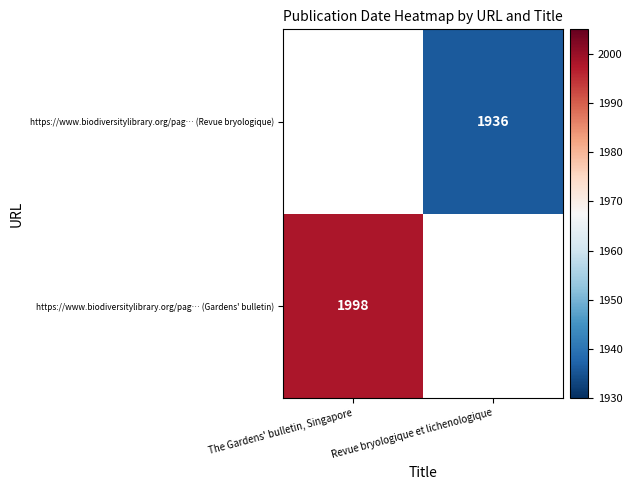

The https://www.biodiversitylibrary.org/pag… (Revue bryologique) series shows 1936 at Revue bryologique et lichenologique. True or false?

True